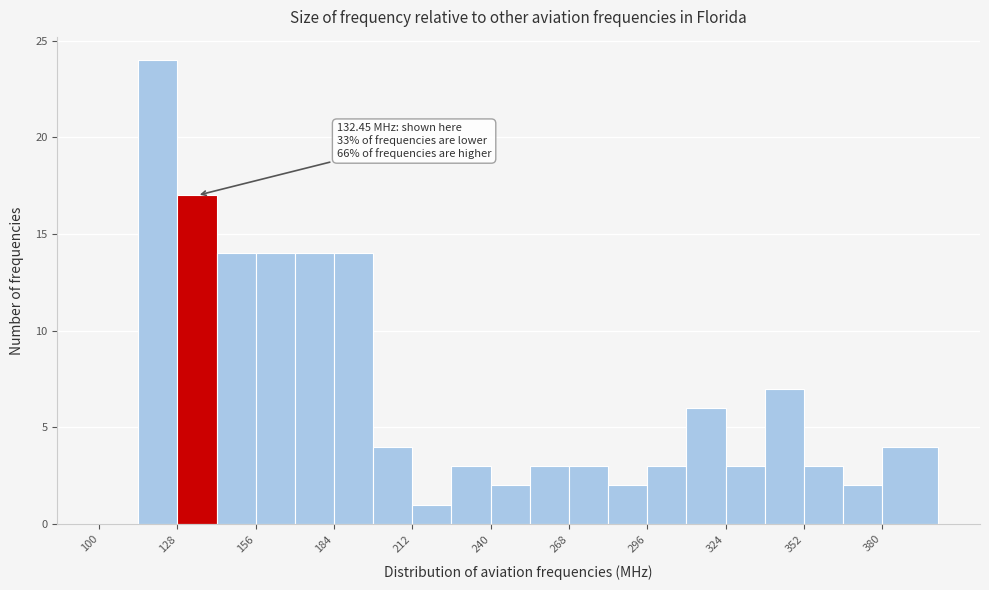

Around what value on the x-axis is the tallest bar? Give the approximate position of its centre, as read against the axis.

120